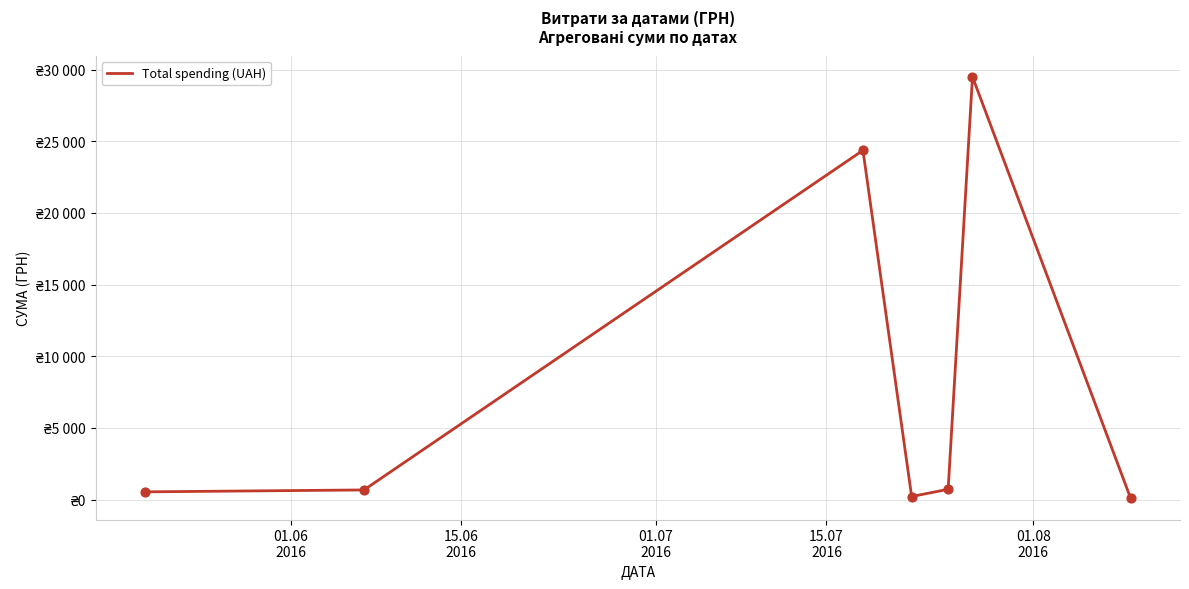

Is this an area chart (filled region under the line)?

No